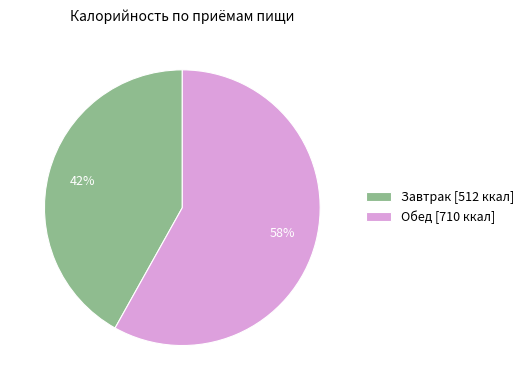

Does Обед represent more than half of the total?

Yes